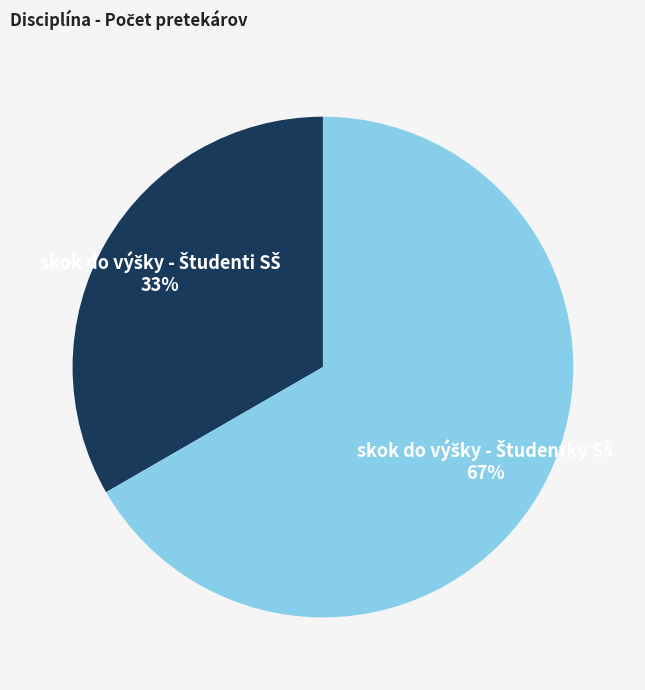

To the nearest percent, what is the average slice percentage?

50%